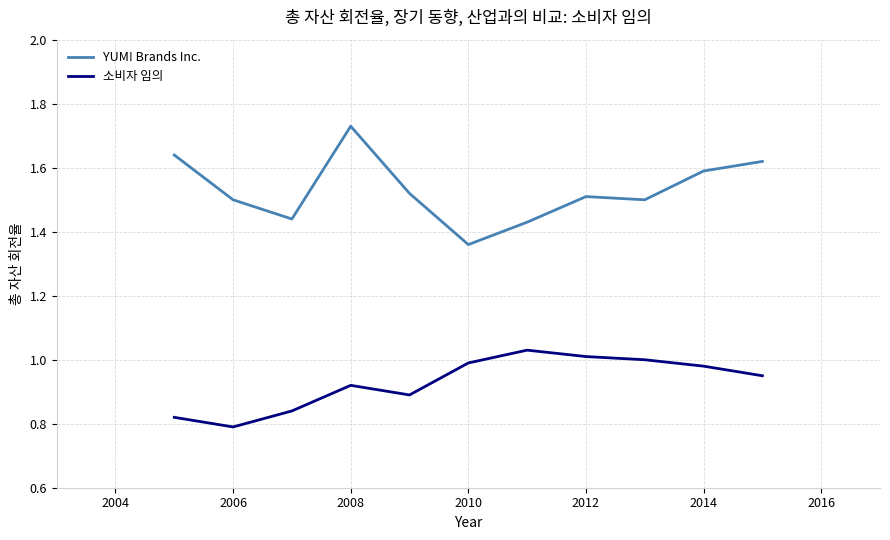

At how many categories does at least one series exceed 1?

11